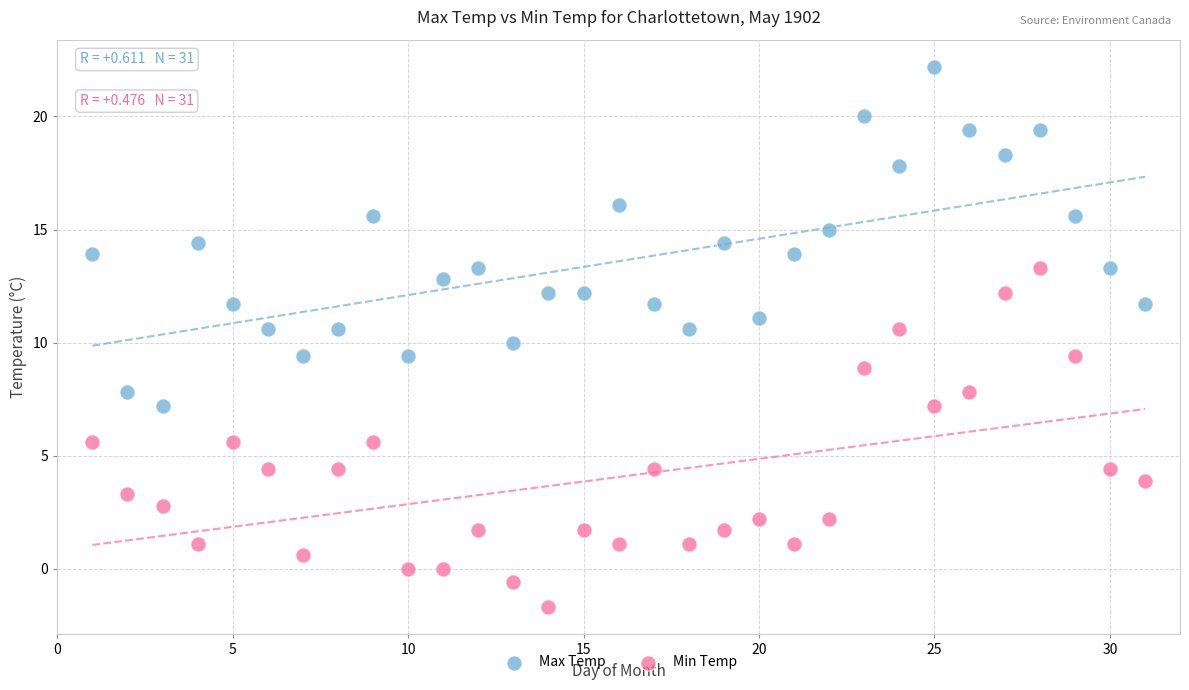

Which series reaches the minimum Y coordinate?

Min Temp